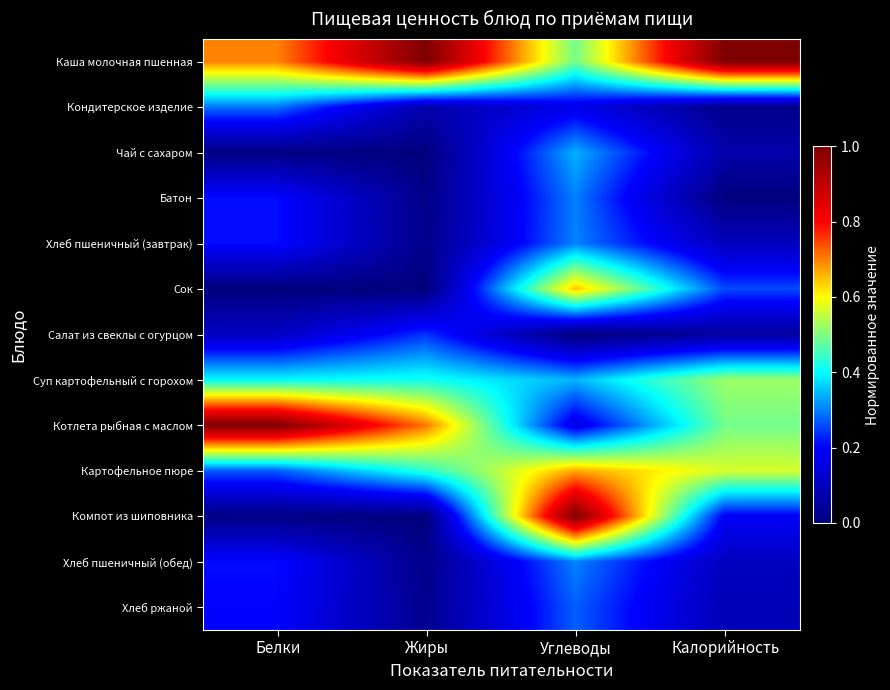

Which series has the largest total across all categories?

Каша молочная пшенная